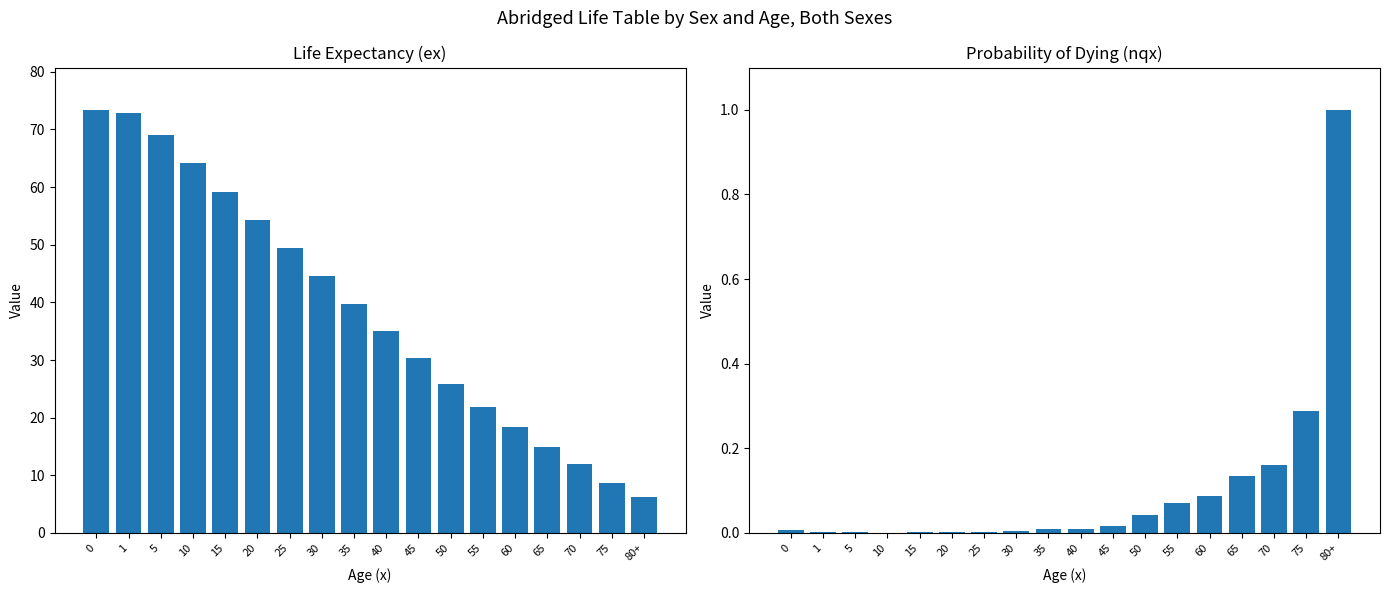

What position from the left is 15?

5